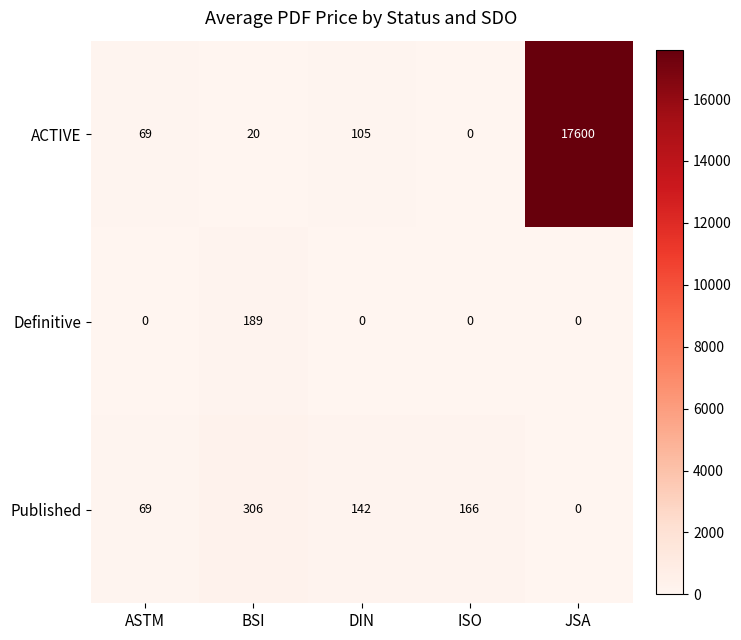

What value does the ACTIVE series have at BSI, to the nearest 10?

20